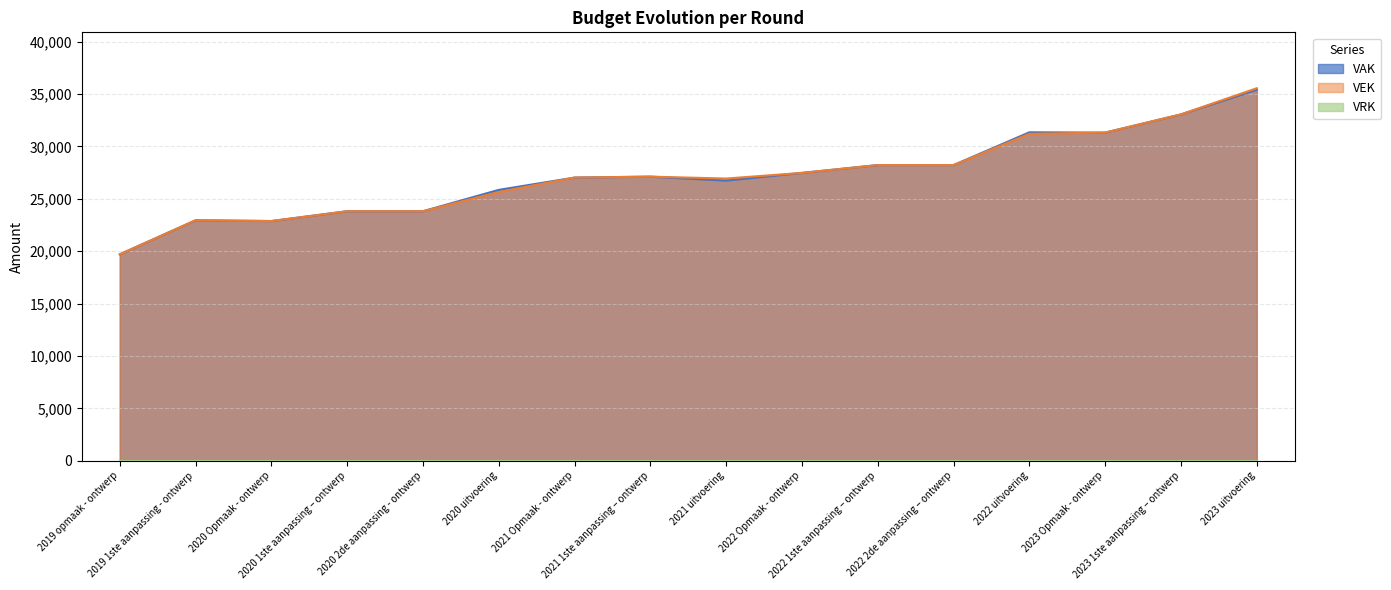

What is the difference between the maximum and minimum values in the VAK series?

15709